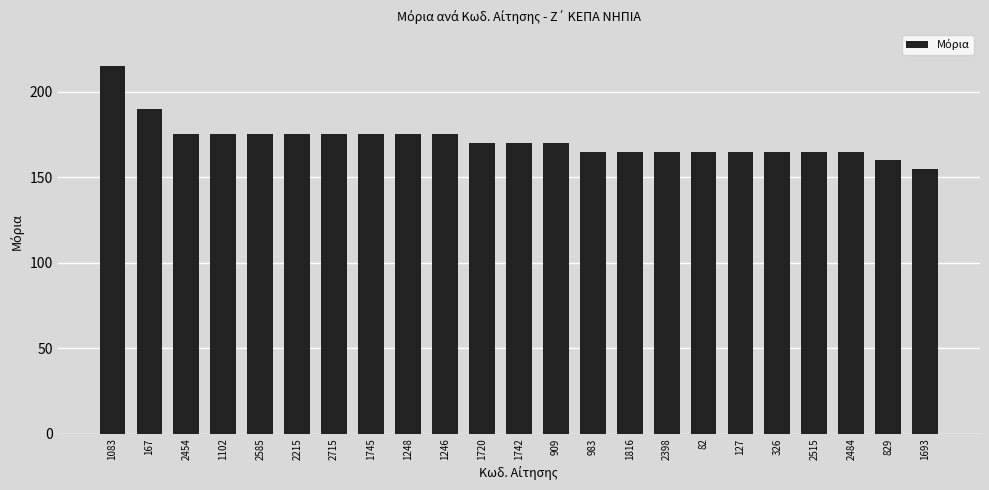

Reading left to right, what are all the values shown in this chart?

1083=215	167=190	2454=175	1102=175	2585=175	2215=175	2715=175	1745=175	1248=175	1246=175	1720=170	1742=170	909=170	983=165	1816=165	2398=165	82=165	127=165	326=165	2515=165	2484=165	829=160	1693=155